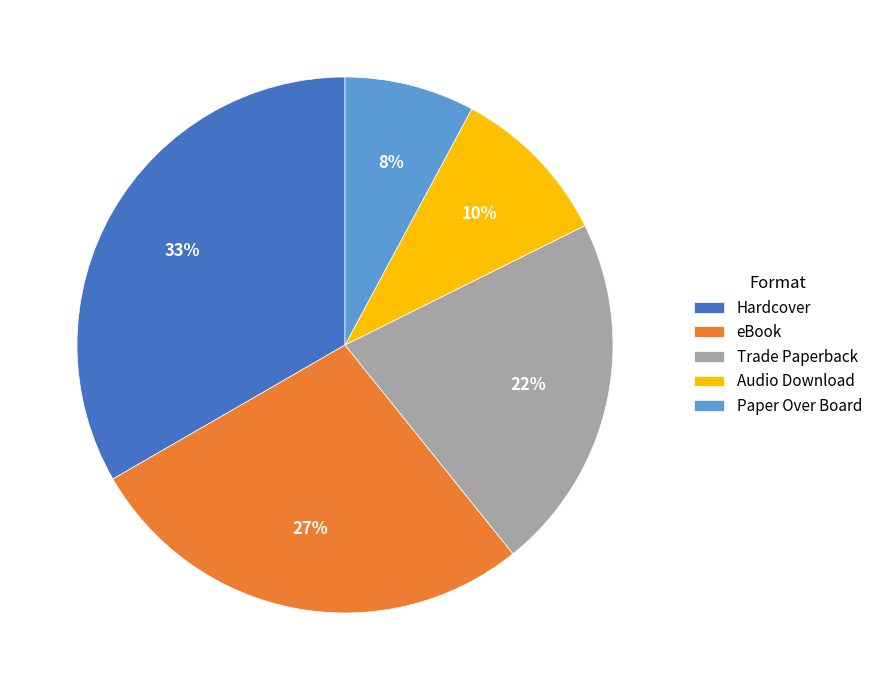

Which slice is the largest?

Hardcover